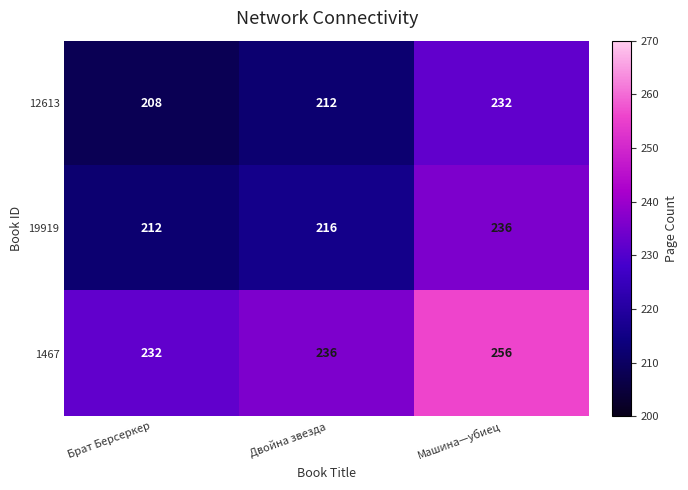

Is it true that 1467 equals 408 at Брат Берсеркер?

False